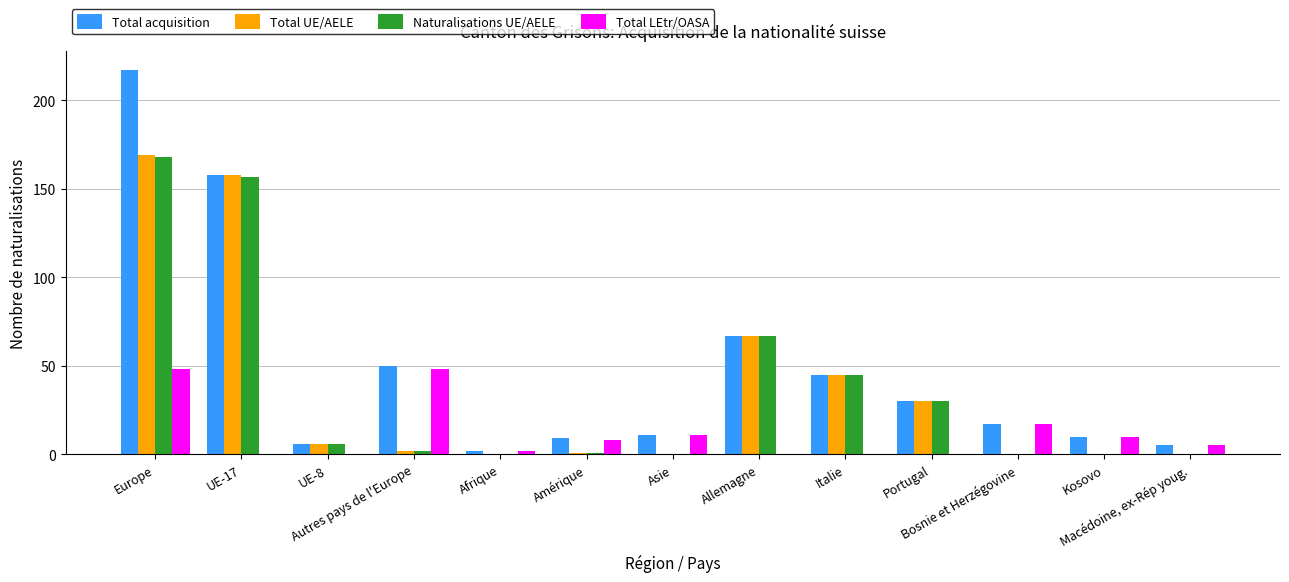

What is the spread (max minus min) of values at Portugal?

30